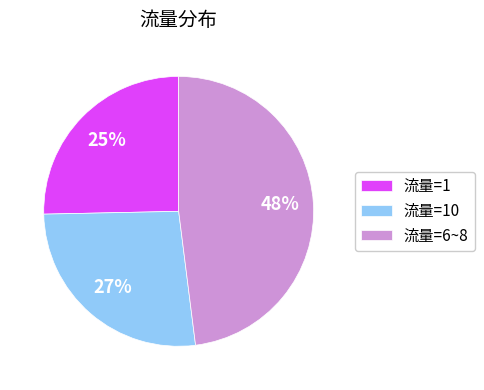

Rank the categories by value from lowest to highest.

流量=1, 流量=10, 流量=6~8